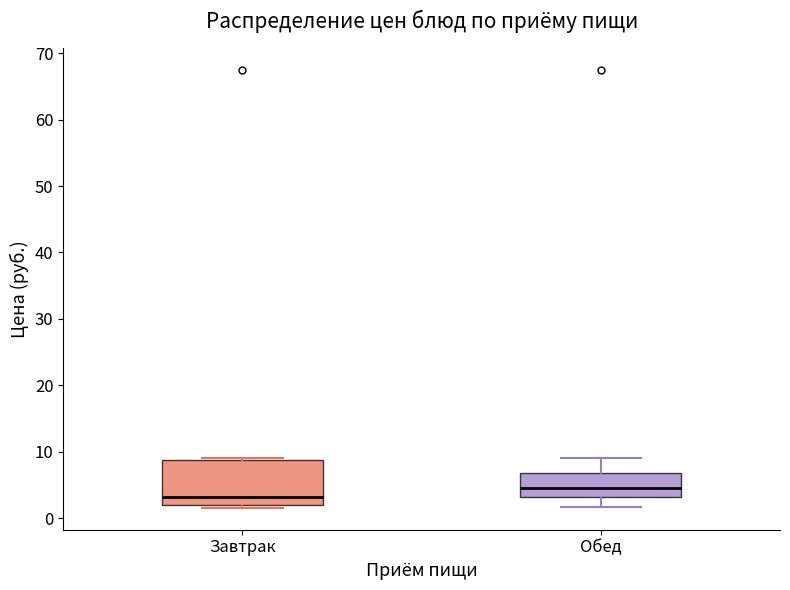

Reading left to right, read every box against the y-axis: the position of its median line, the range the box covers, and the ends of its whiskers. The values are not printed on the chart, so give them approximately, as read against the axis.

Завтрак: median 3, box 2 to 9, whiskers 2 (just below the box's lower edge) to 9 (just above the box's upper edge)
Обед: median 5, box 3 to 7, whiskers 2 to 9